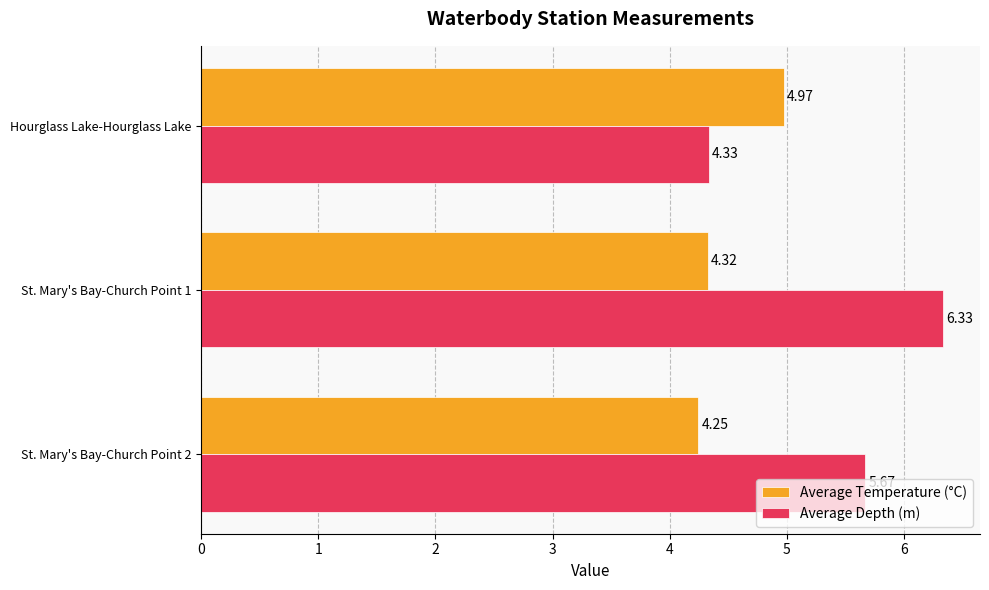

Rank the categories by Average Depth (m) value from highest to lowest.

St. Mary's Bay-Church Point 1, St. Mary's Bay-Church Point 2, Hourglass Lake-Hourglass Lake